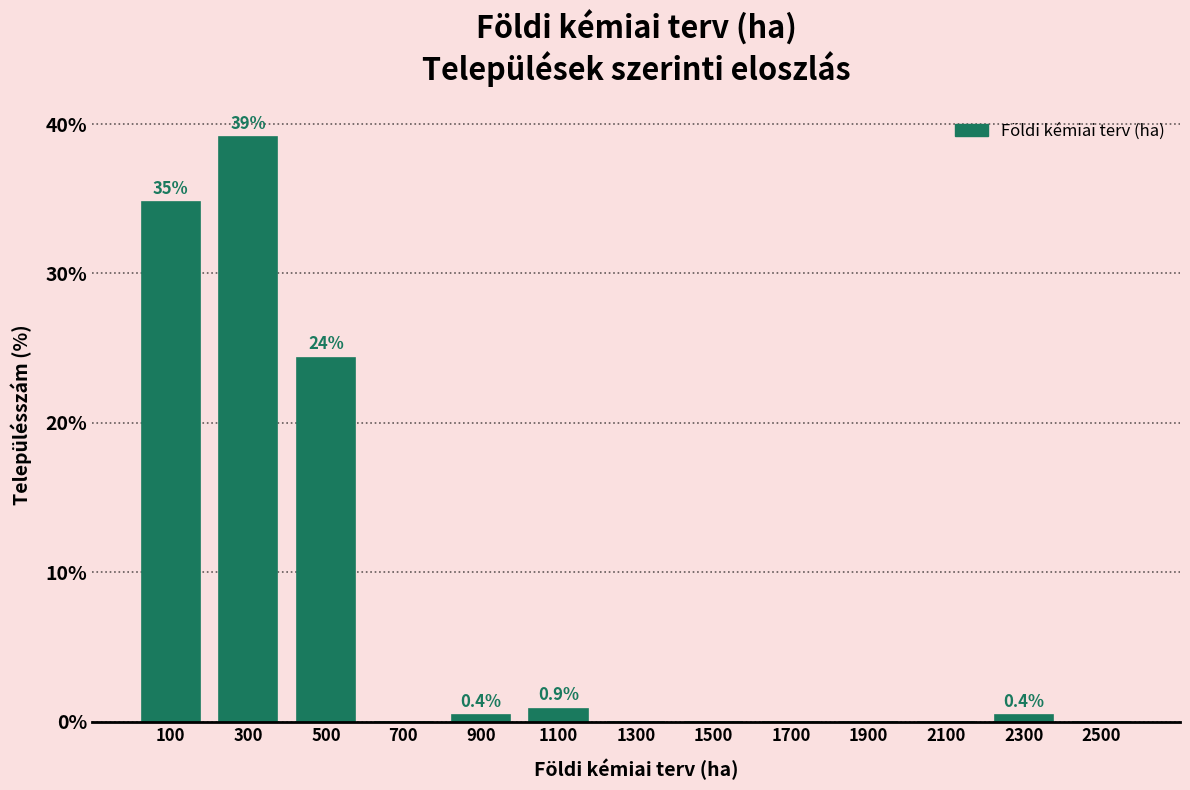

Which range on the x-axis has the tallest bar?

200 to 400